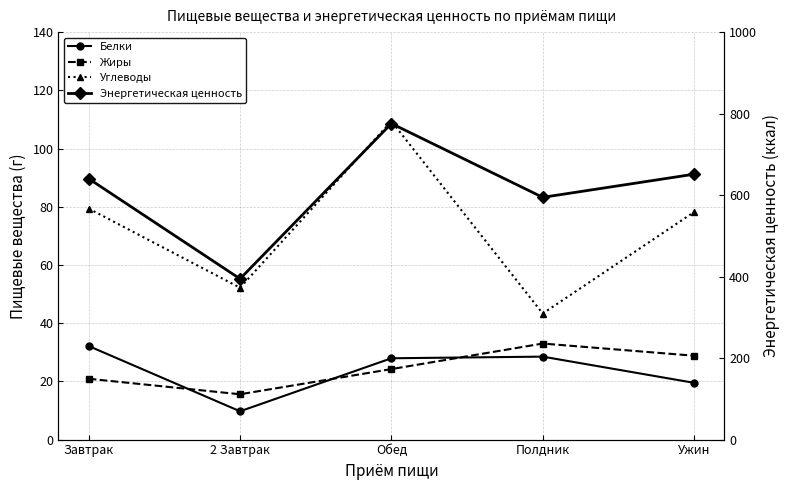

Where is the first local maximum for Углеводы?

Обед